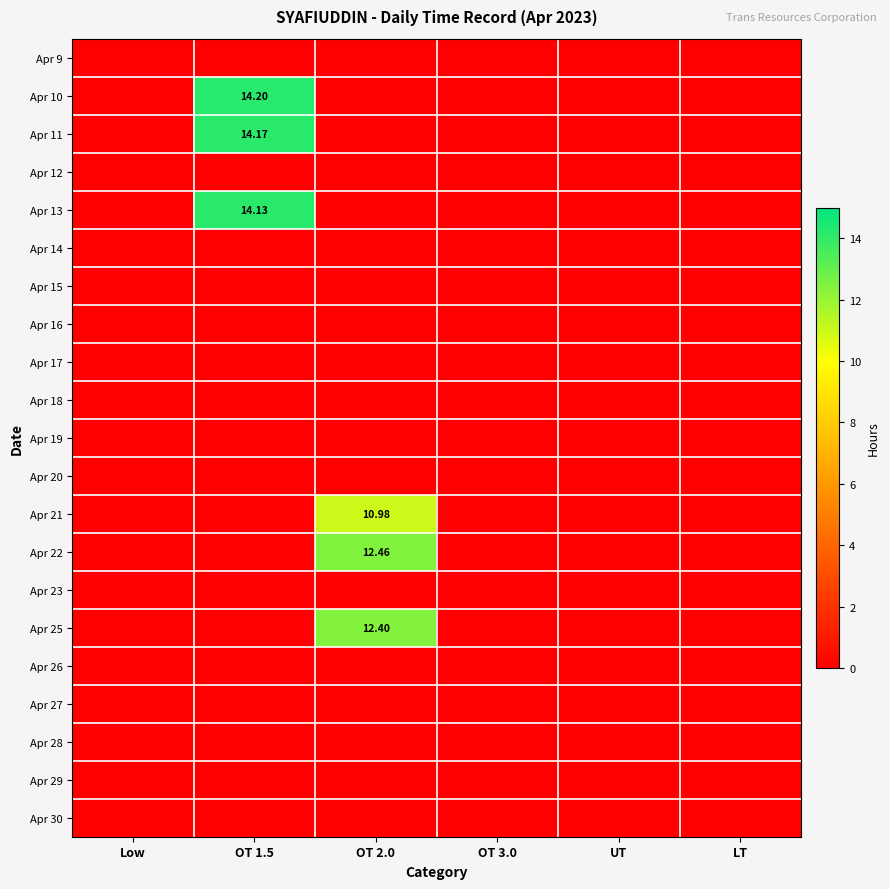

Between Low and OT 1.5, which series saw the biggest shift?

Apr 10